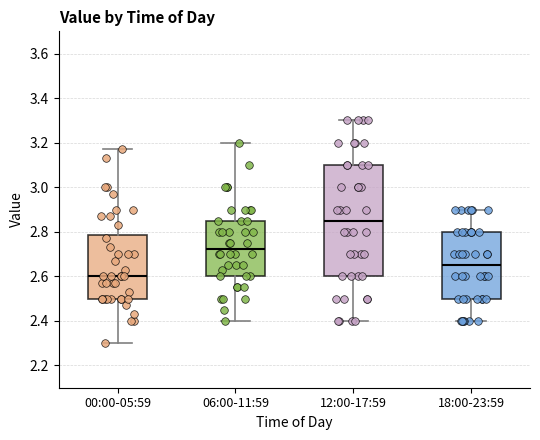

Which box's median line is the highest?

12:00-17:59